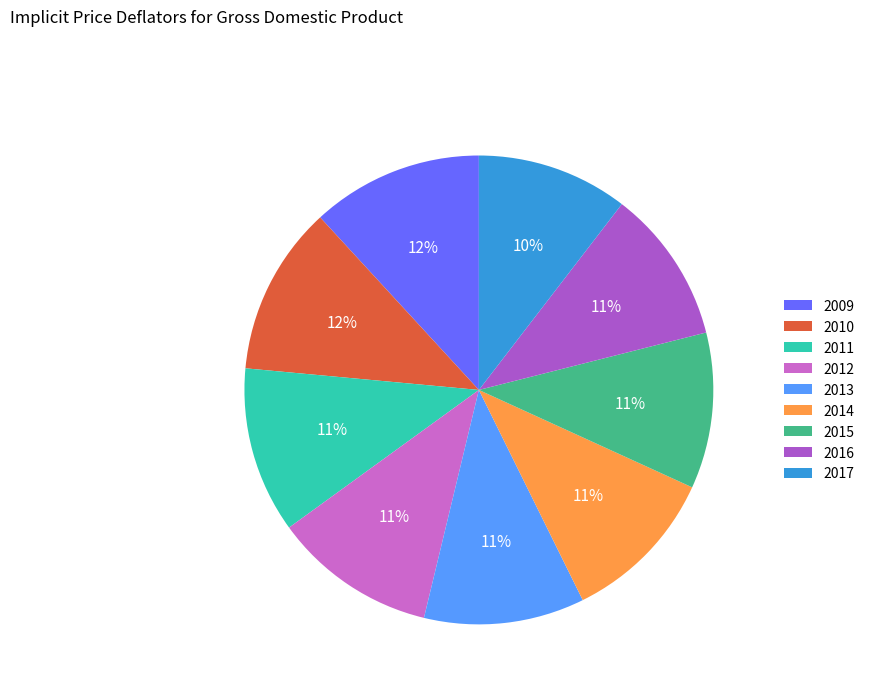

Is it true that 2017 is 10% of the pie?

True